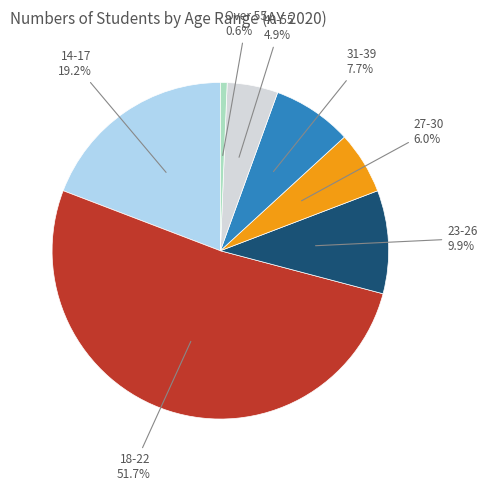

How many segments does this pie chart have?

7